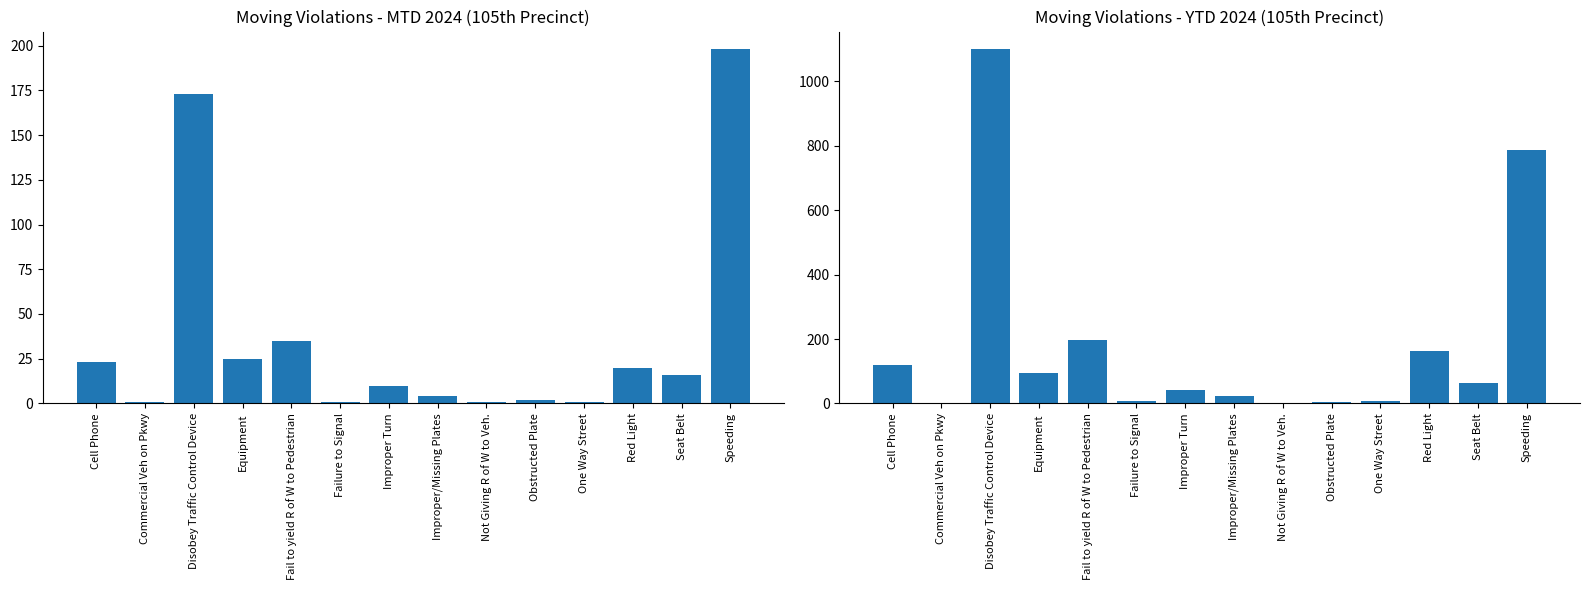

Rank the series at Obstructed Plate from highest to lowest value.

YTD 2024, MTD 2024